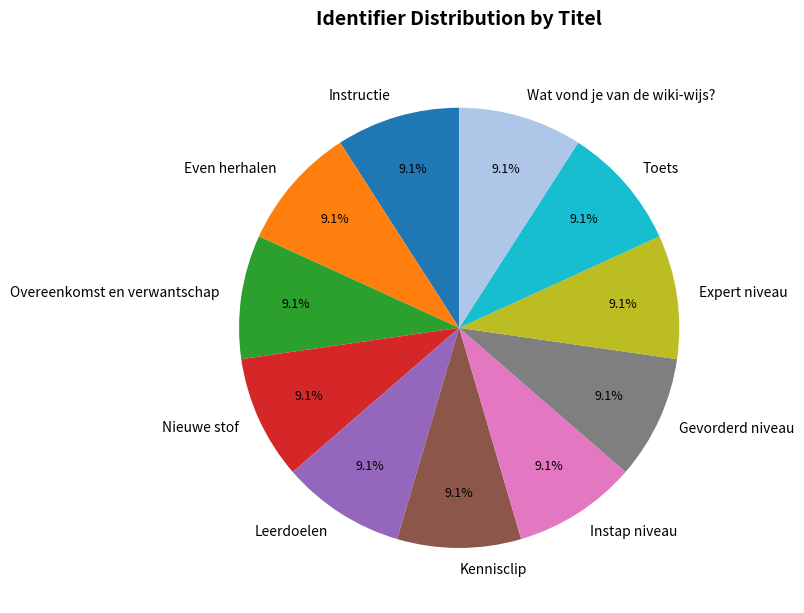

Approximately how many times larger is the value at Instructie compared to Kennisclip?

1.0